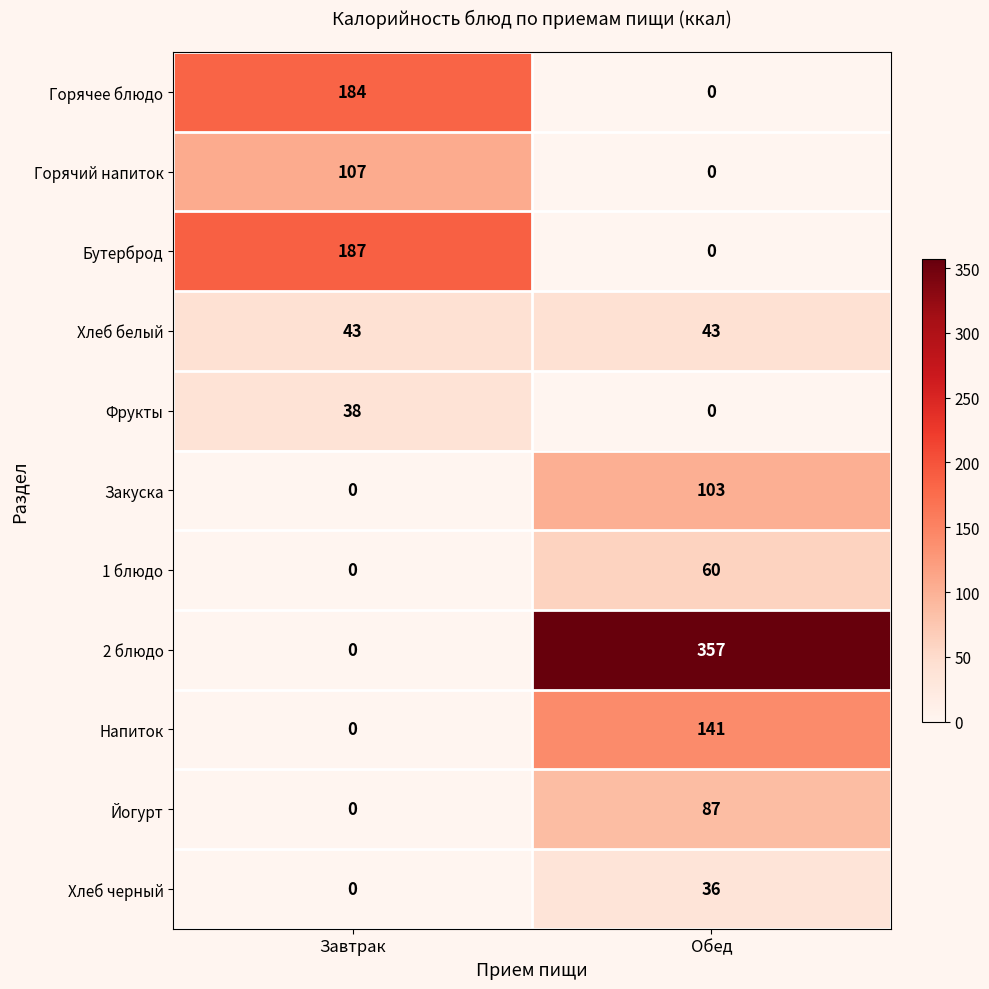

At which category is the sum across all series the highest?

Обед